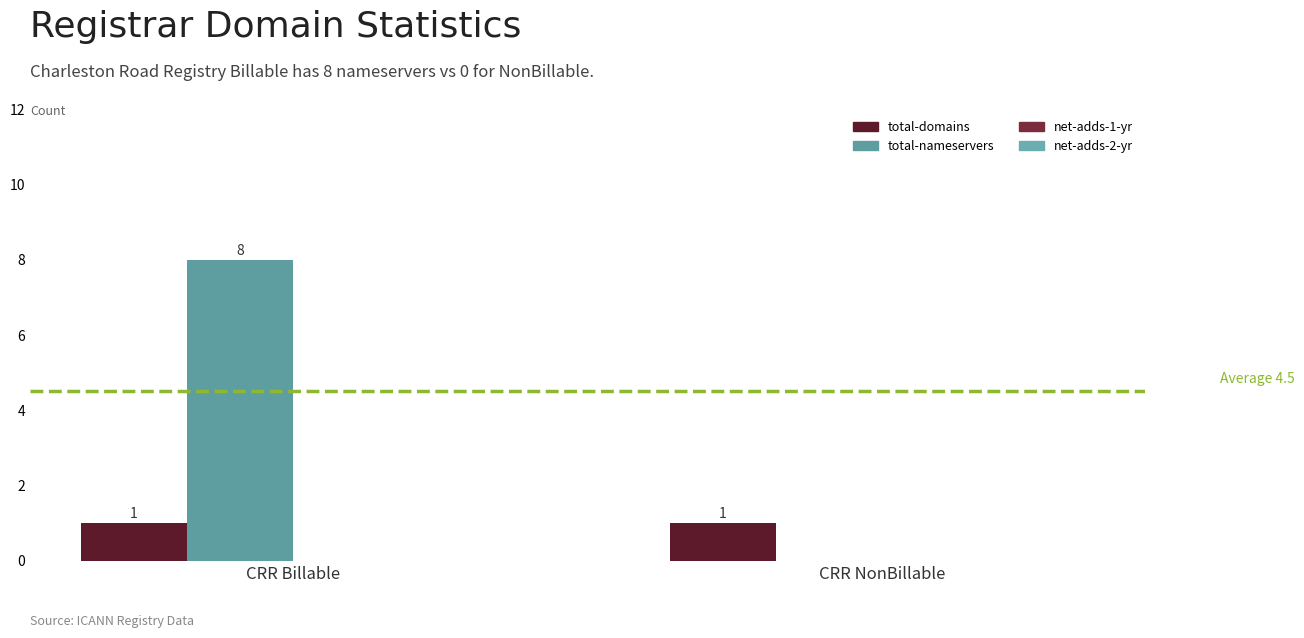

At which category is the sum across all series the highest?

CRR Billable